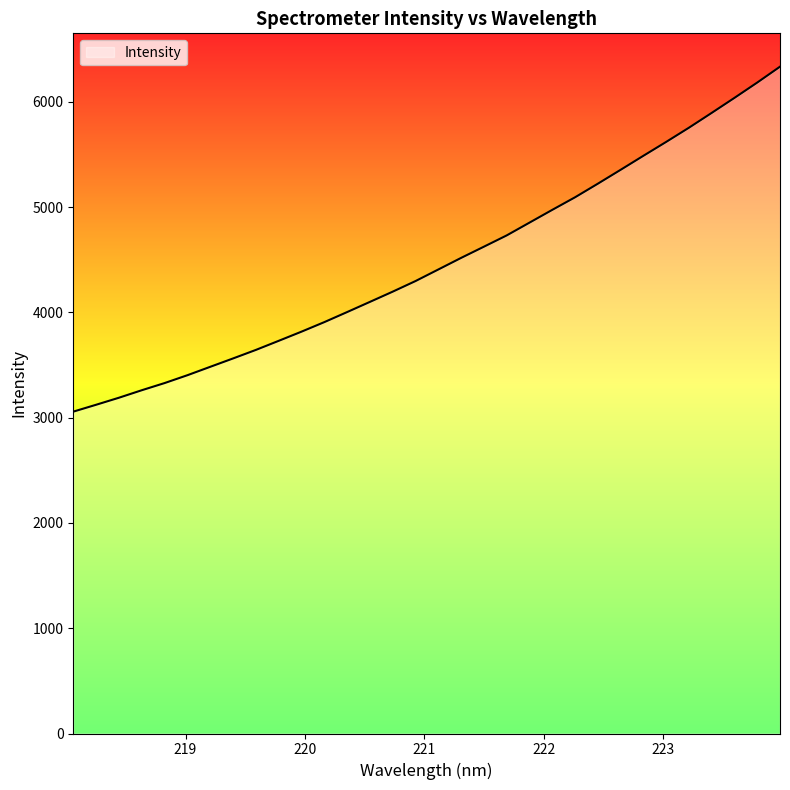

What is the difference between the maximum and second lowest values?

3212.1